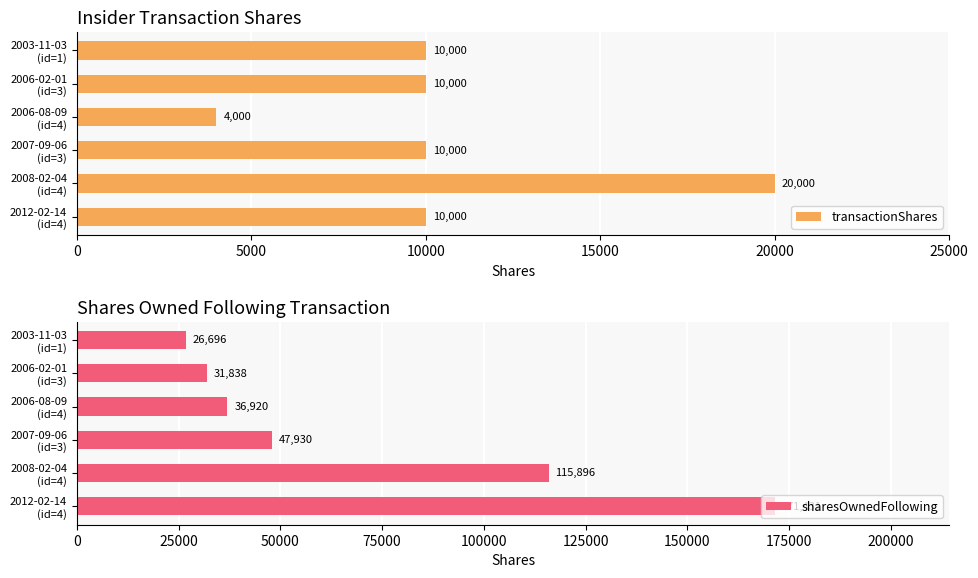

What is the maximum value shown in the chart?

171431